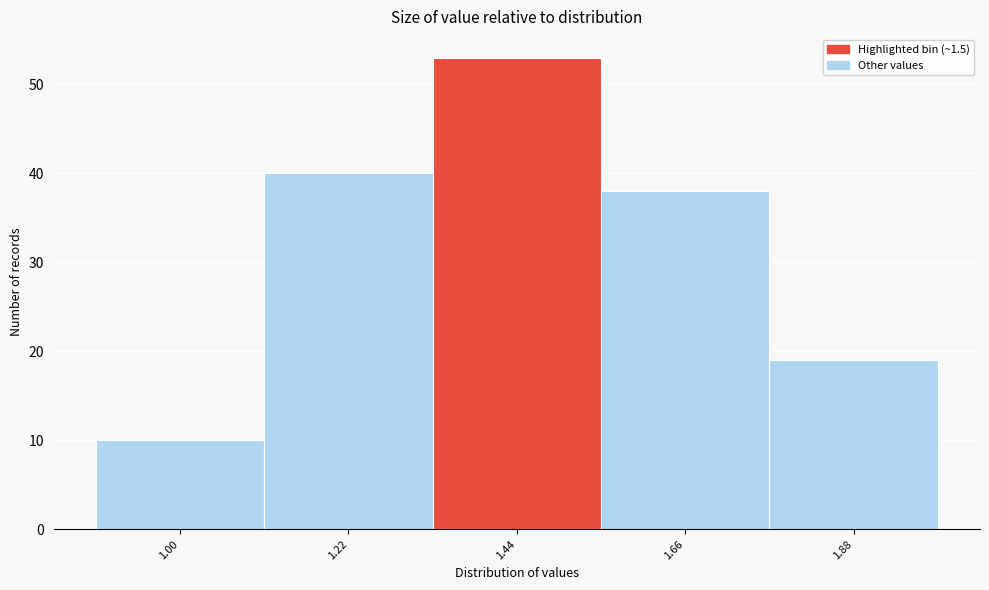

Reading left to right, transcribe all the data shown in this chart.

1.00=10	1.22=40	1.44=53	1.66=38	1.88=19